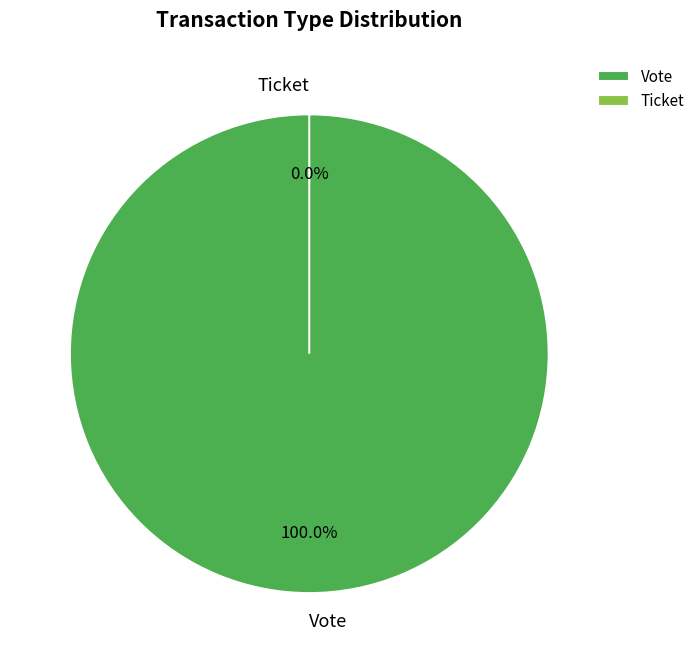

What is the change in value from Vote to Ticket?

-1